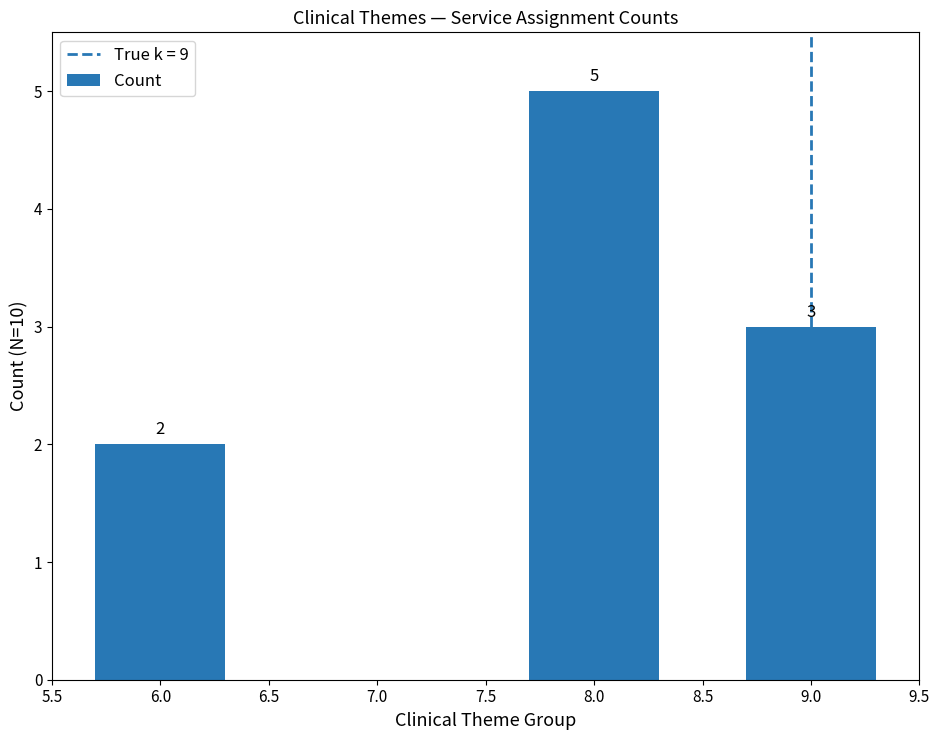

What is the minimum value shown in the chart?

2